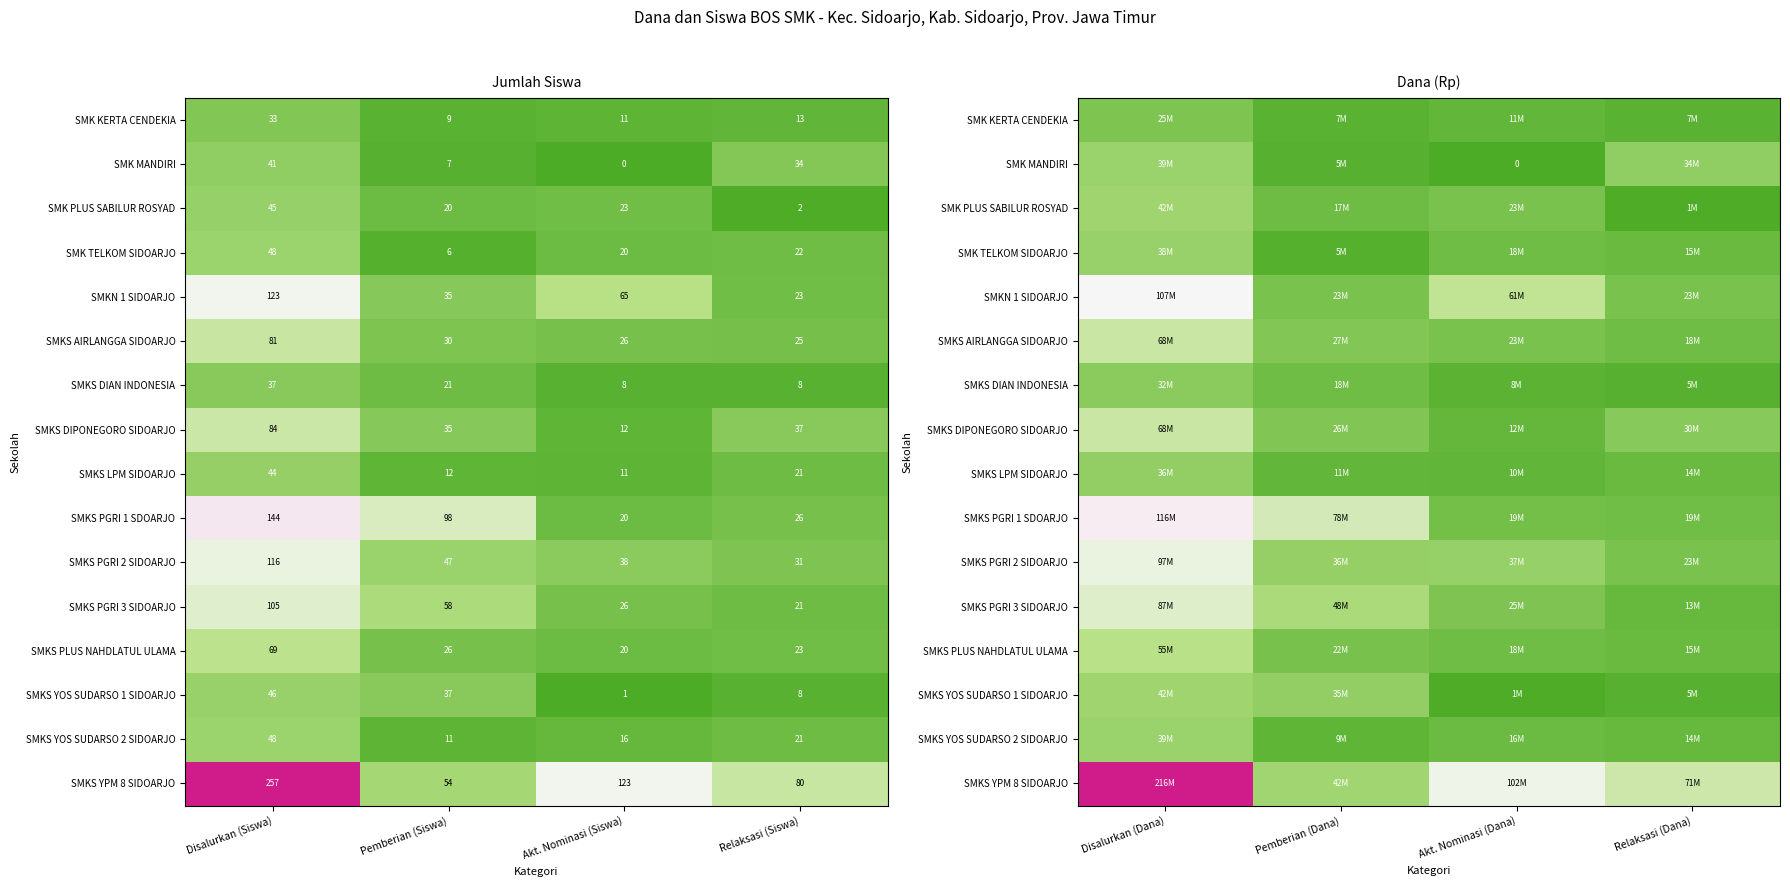

List the series in order of their peak value, highest first.

SMKS YPM 8 SIDOARJO, SMKS PGRI 1 SDOARJO, SMKN 1 SIDOARJO, SMKS PGRI 2 SIDOARJO, SMKS PGRI 3 SIDOARJO, SMKS AIRLANGGA SIDOARJO, SMKS DIPONEGORO SIDOARJO, SMKS PLUS NAHDLATUL ULAMA, SMK PLUS SABILUR ROSYAD, SMKS YOS SUDARSO 1 SIDOARJO, SMK MANDIRI, SMKS YOS SUDARSO 2 SIDOARJO, SMK TELKOM SIDOARJO, SMKS LPM SIDOARJO, SMKS DIAN INDONESIA, SMK KERTA CENDEKIA